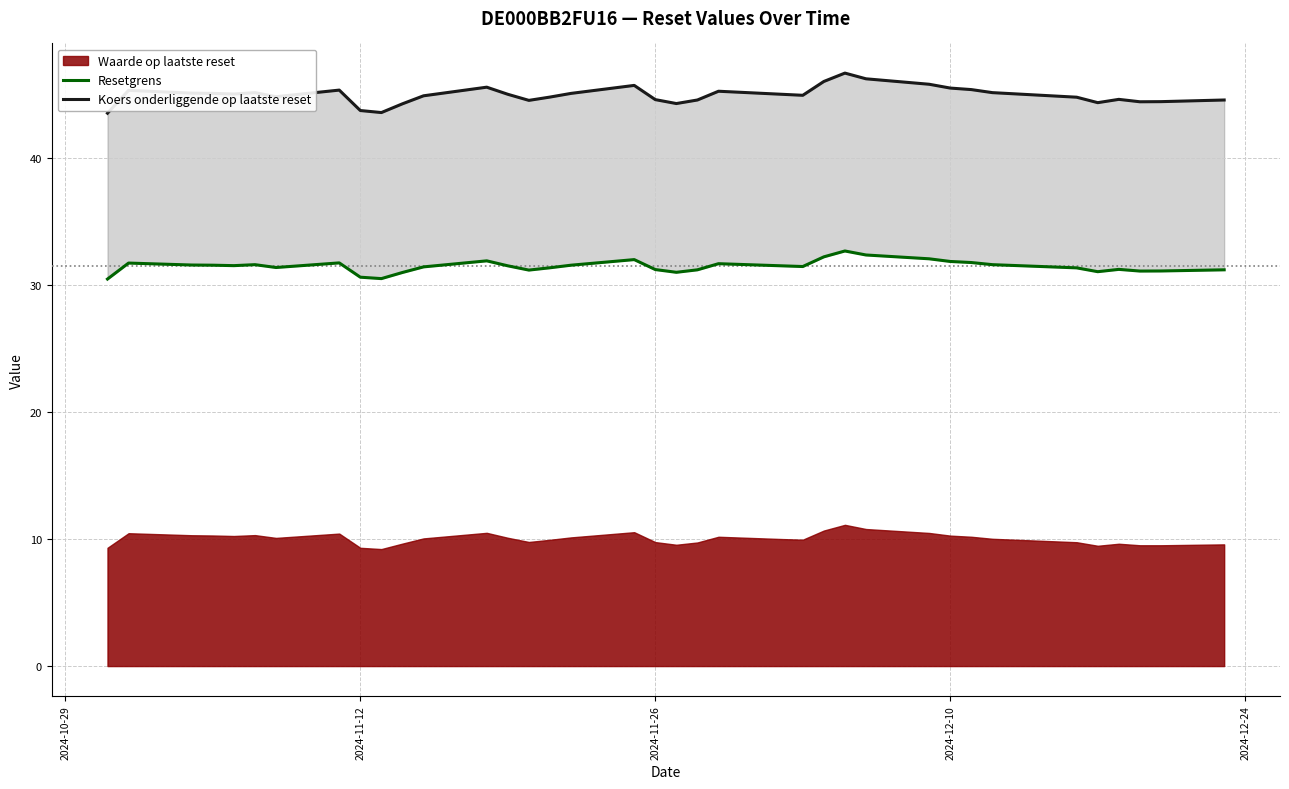

True or false: Resetgrens and Koers onderliggende op laatste reset cross at least once.

False